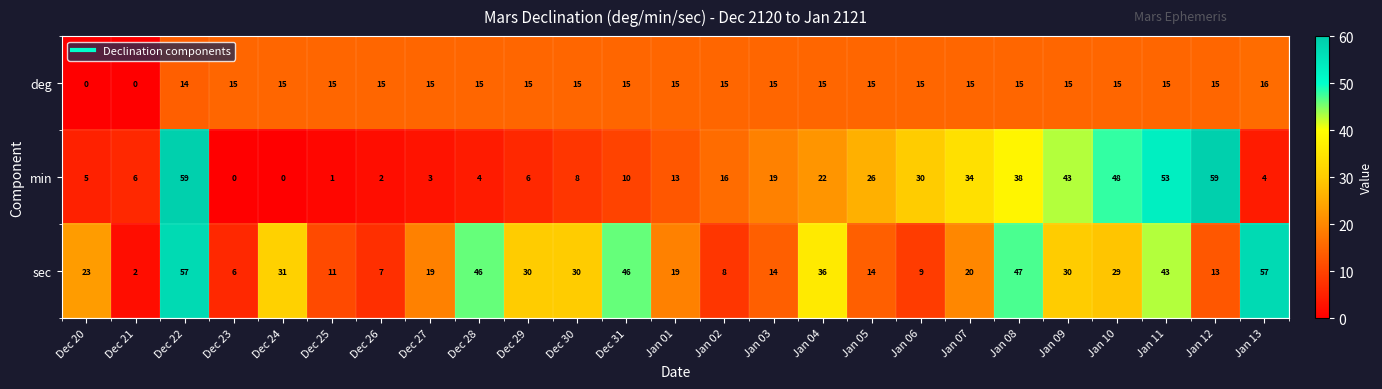

How many data points does each series have?

25